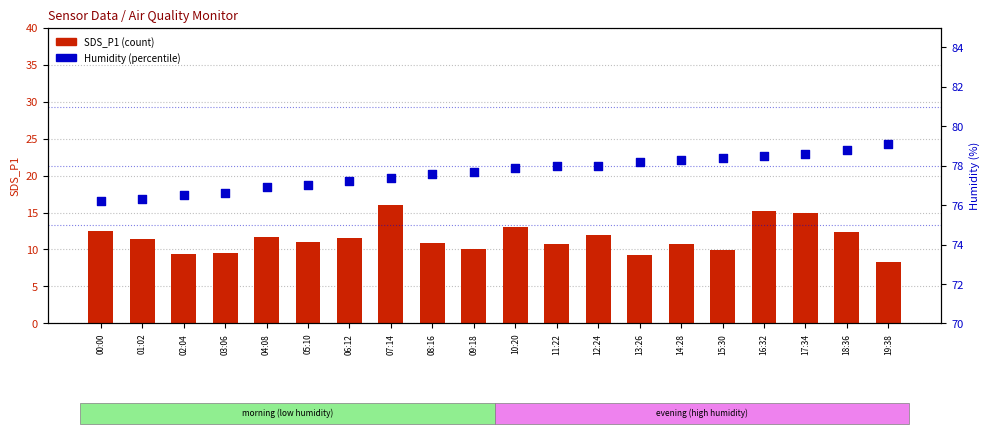

At which category is the sum across all series the highest?

16:32